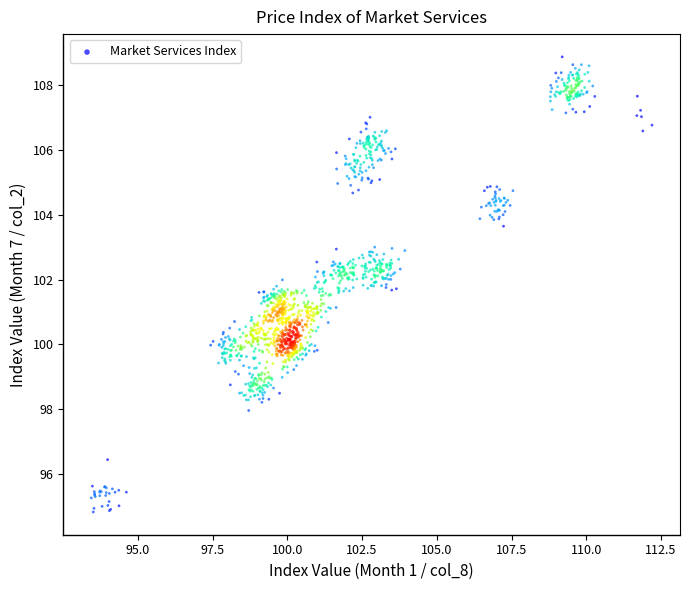

What is the range of Y values (max minus min)?

14.0